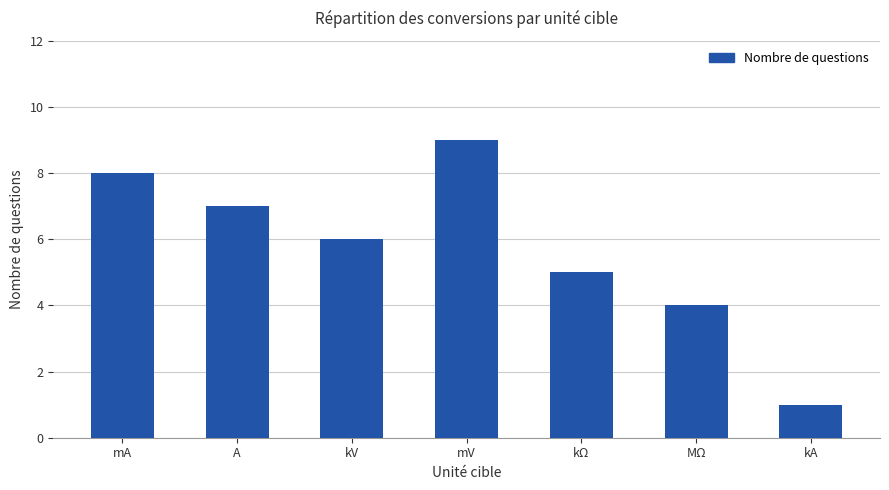

What is the label of the 5th bar from the right?

kV